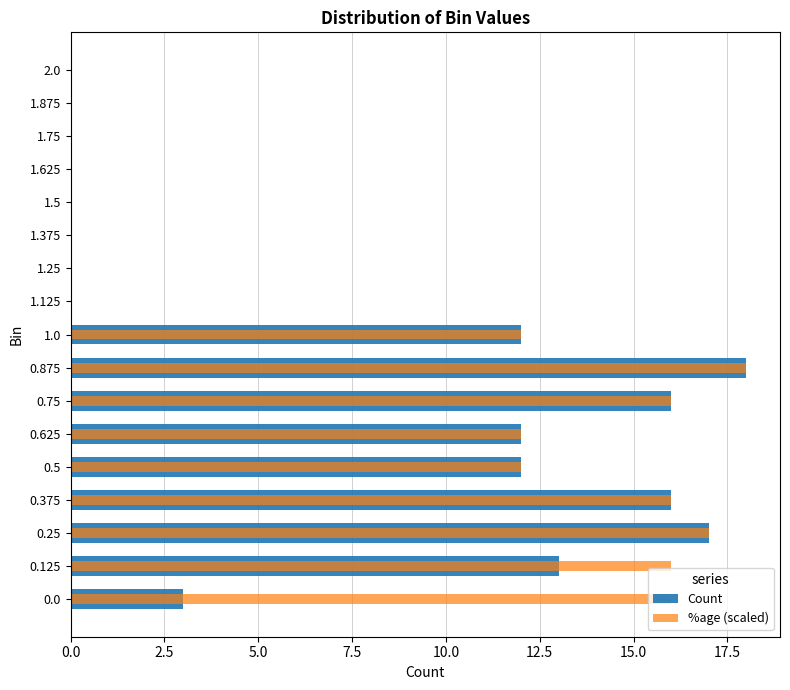

Reading left to right, extract all data points from this chart.

Count: 3.0	13.0	17.0	16.0	12.0	12.0	16.0	18.0	12.0	0.0	0.0	0.0	0.0	0.0	0.0	0.0	0.0
%age (scaled): 16.0	16.0	17.0	16.0	12.0	12.0	16.0	18.0	12.0	0.0	0.0	0.0	0.0	0.0	0.0	0.0	0.0